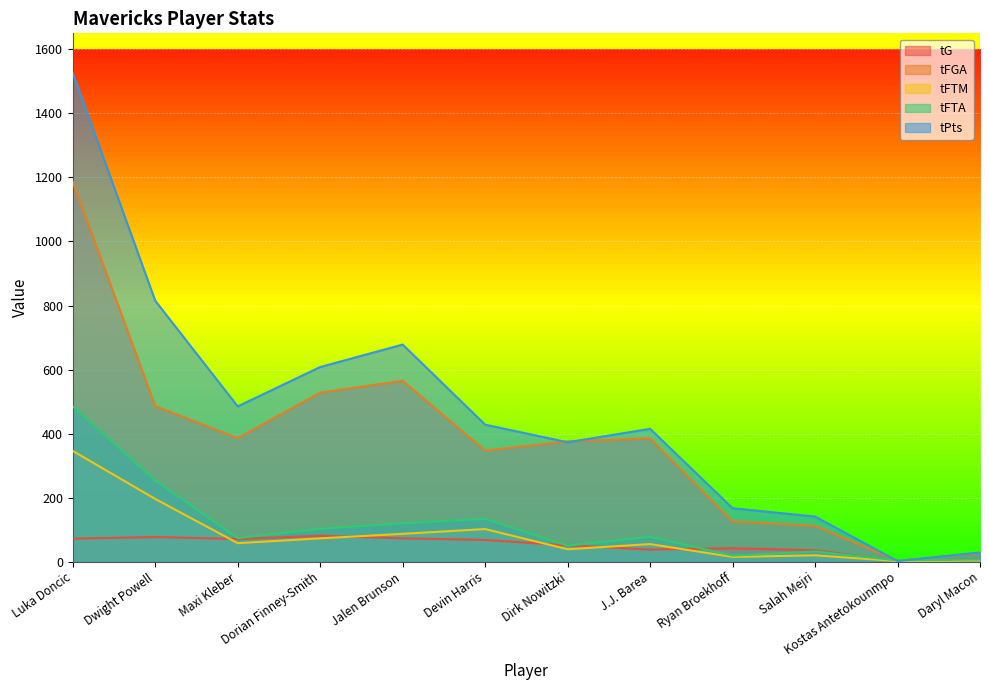

How many lines are shown in the chart?

5